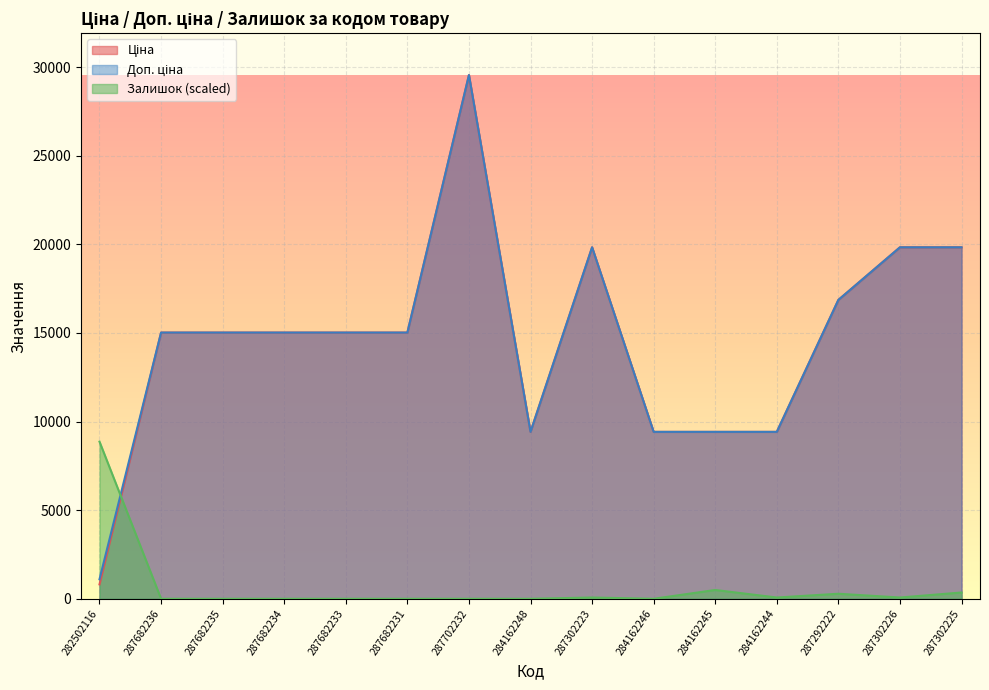

How many categories are shown in the chart?

15